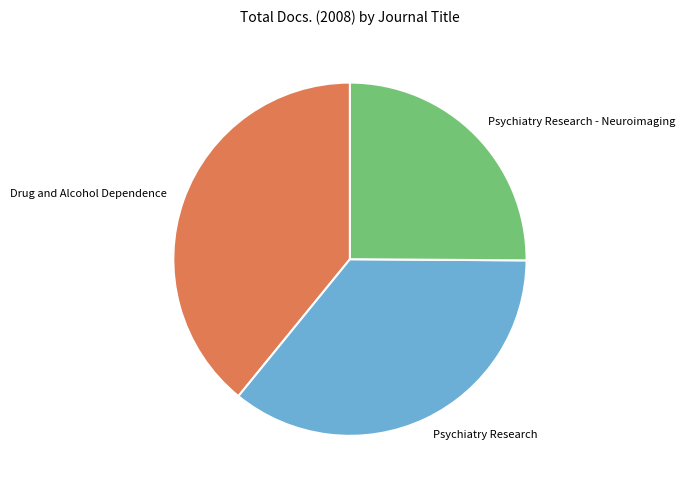

What is the largest slice in the pie chart?

Drug and Alcohol Dependence